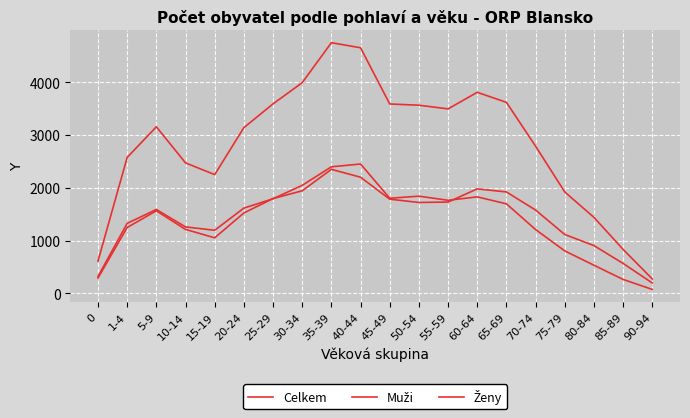

Is this an area chart (filled region under the line)?

No